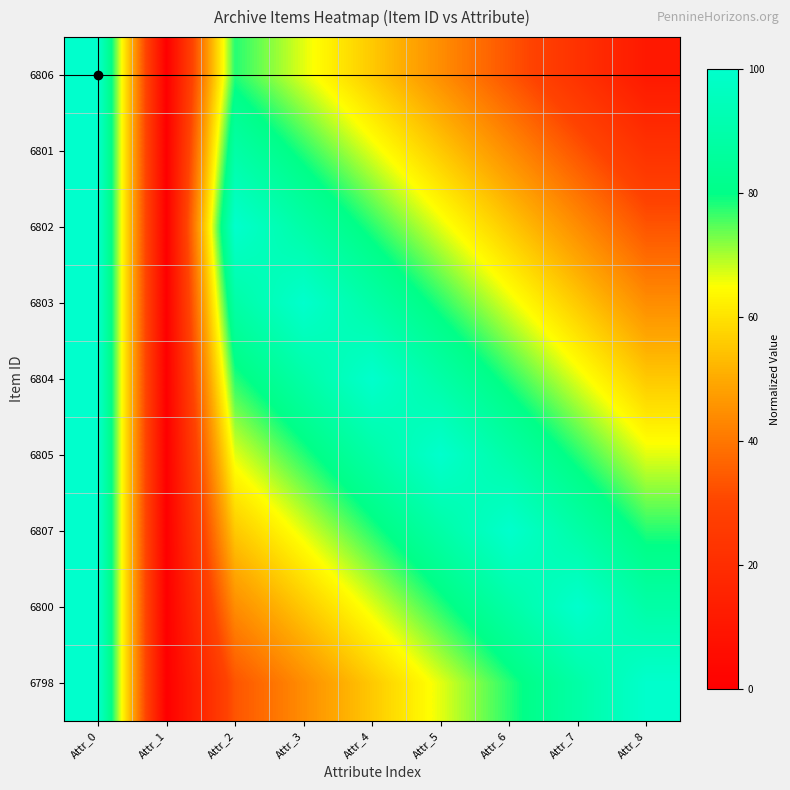

Rank the series by their maximum value, from lowest to highest.

6806, 6801, 6802, 6803, 6804, 6805, 6807, 6800, 6798